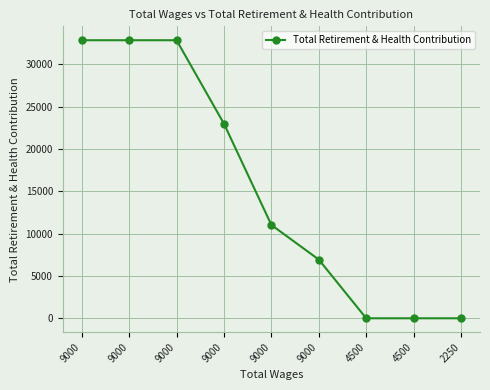

What is the change in value from 9000 to 2250?

-6934